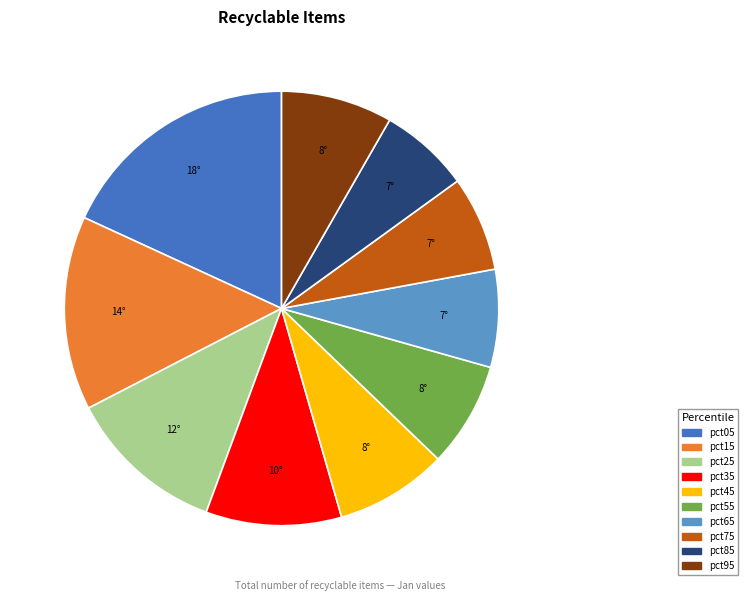

Approximately how many times larger is the value at pct05 compared to pct25?

1.5